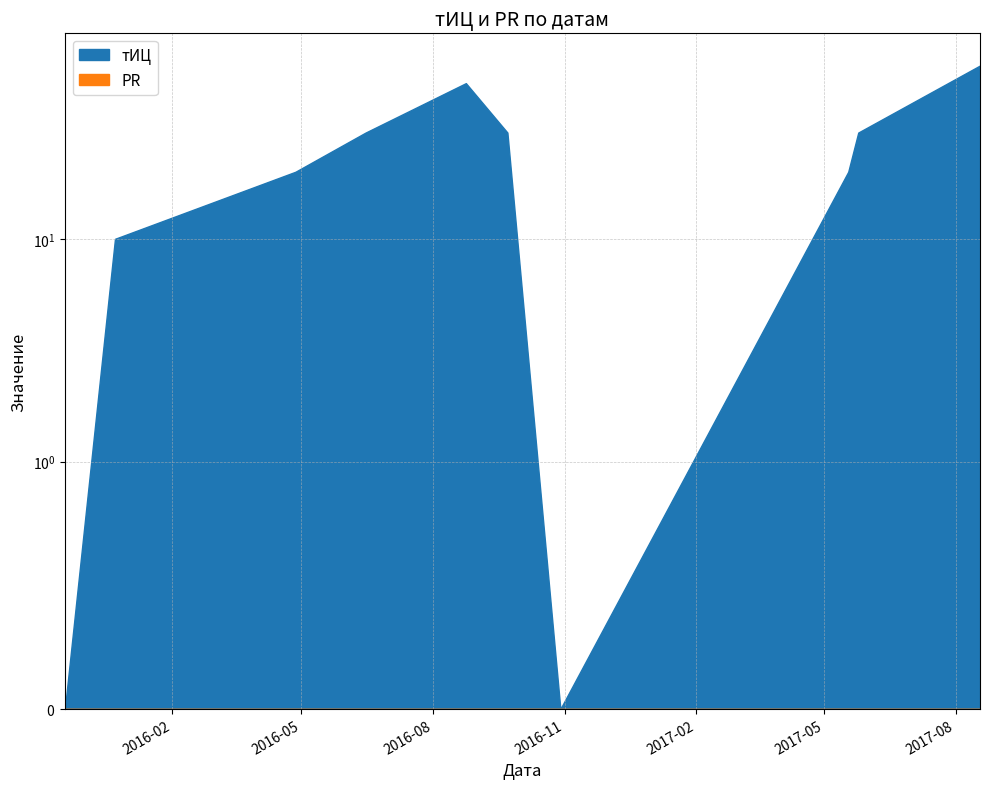

True or false: PR has a value of 0 at 2016-06-15.

True